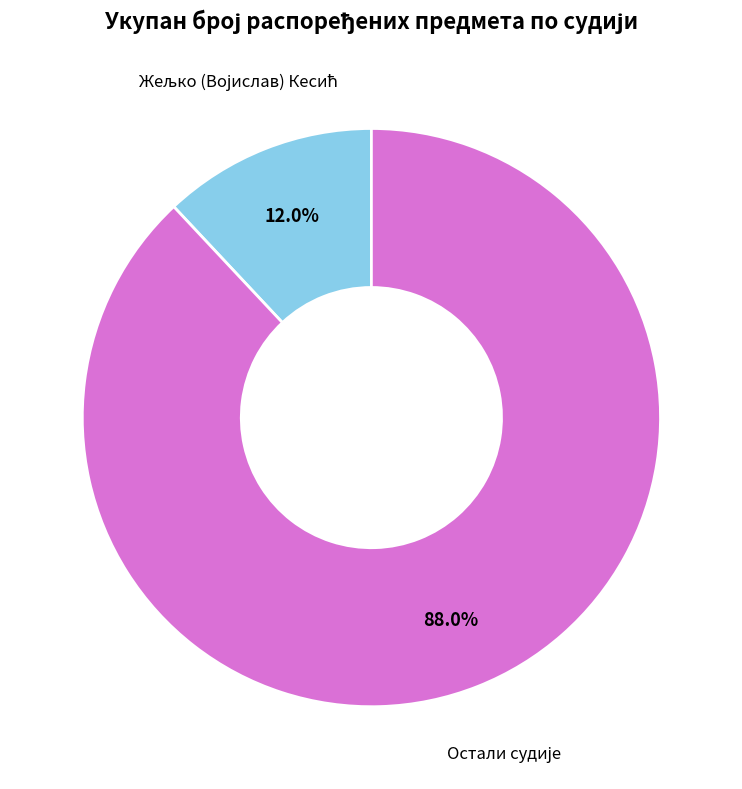

How many slices are in this pie chart?

2